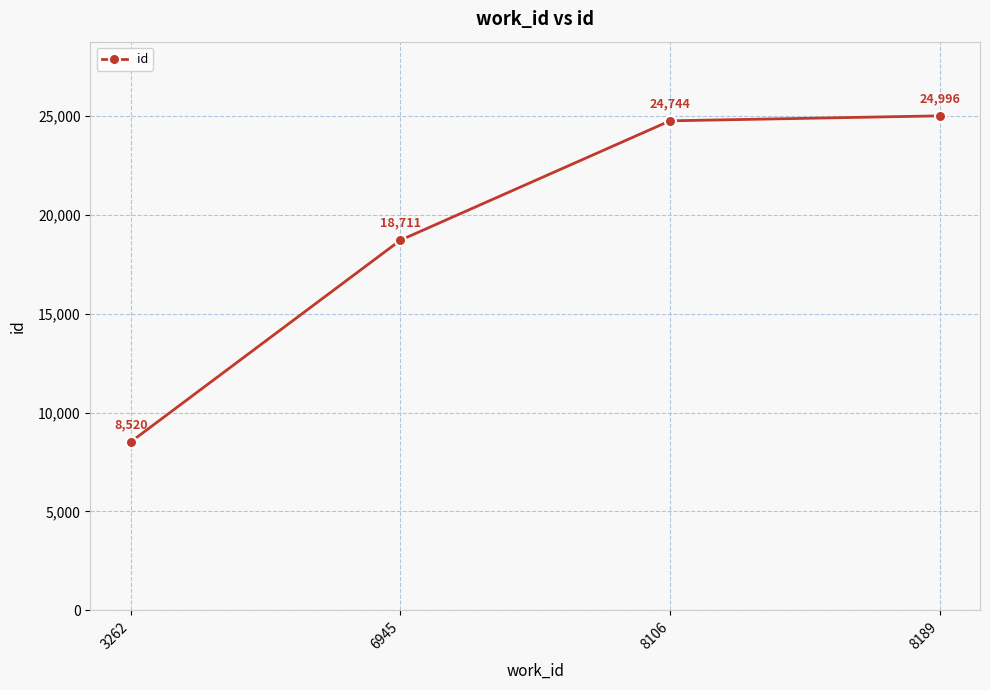

Rank the categories by value from lowest to highest.

3262, 6945, 8106, 8189